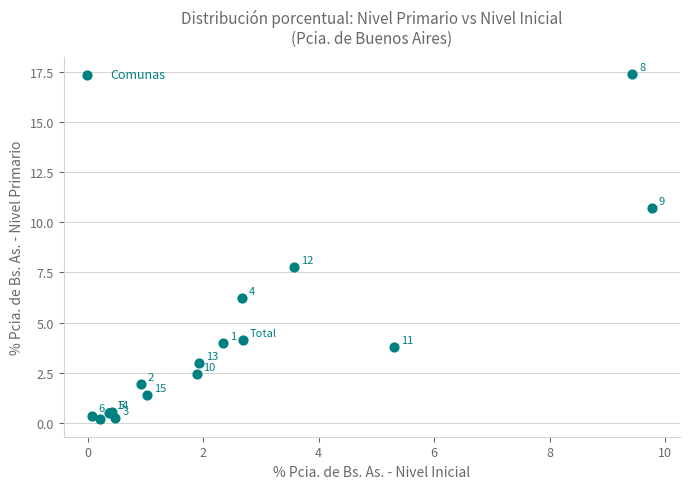

What Y value in the scatter plot is closest to 8?

7.8